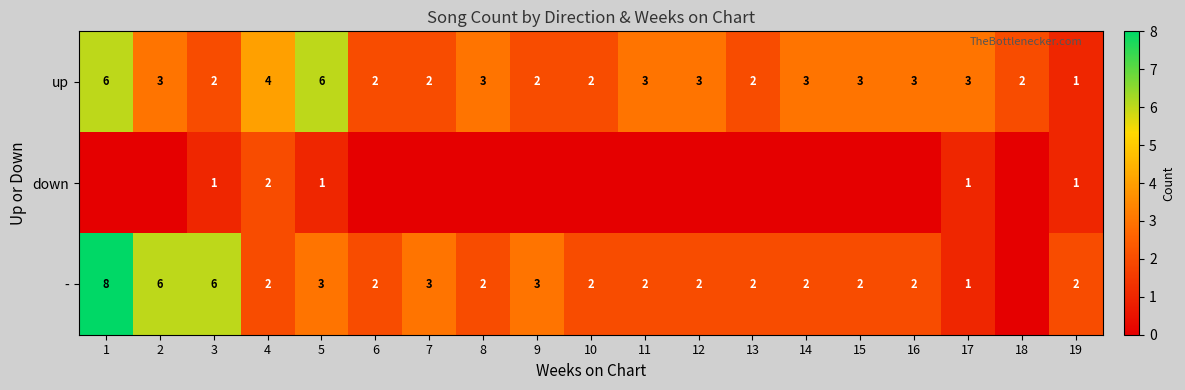

True or false: - has a value of 3 at 4.

False